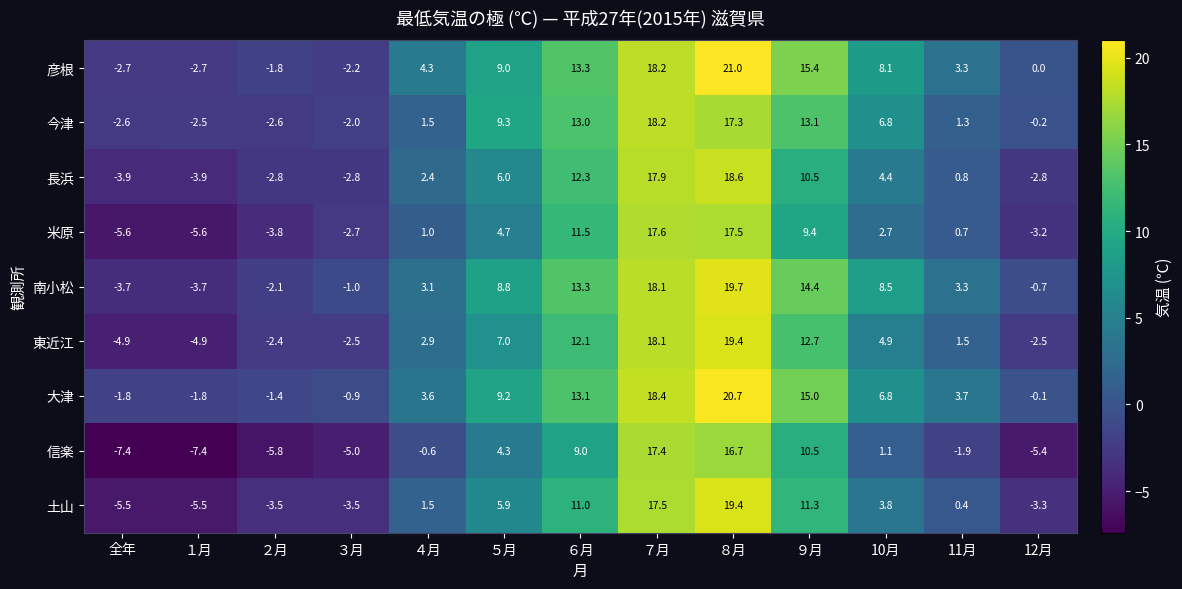

Which series changed the most between ５月 and ７月?

信楽